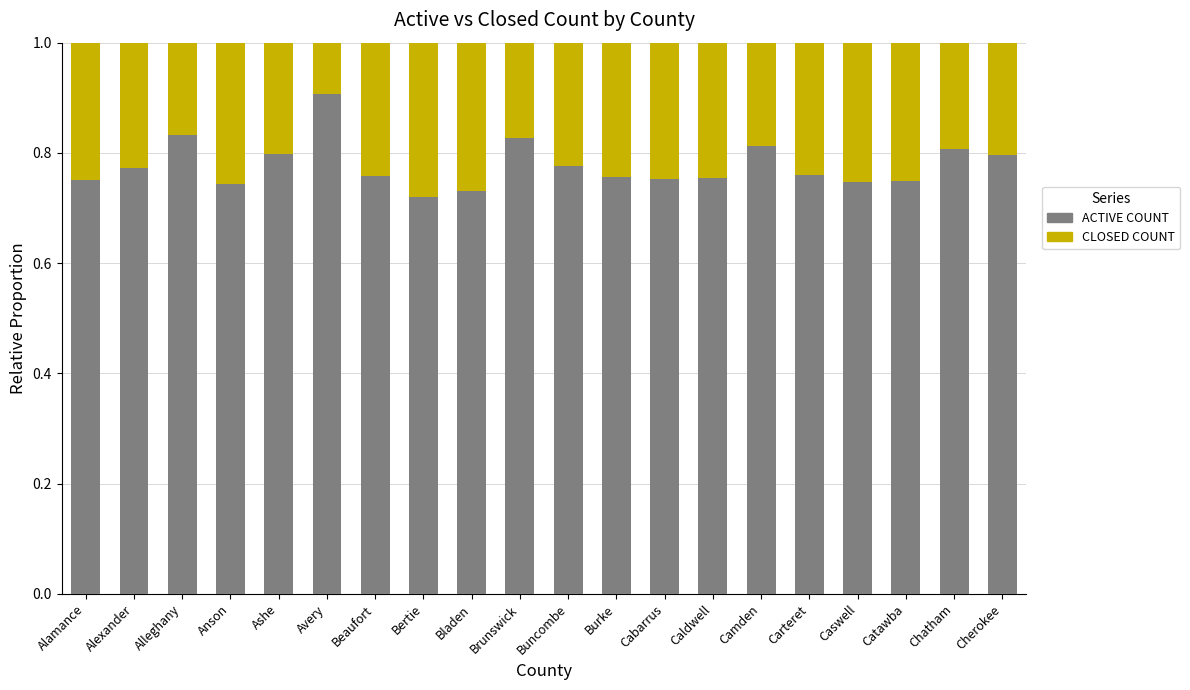

The value of ACTIVE COUNT at Caldwell is 0.8. True or false?

True